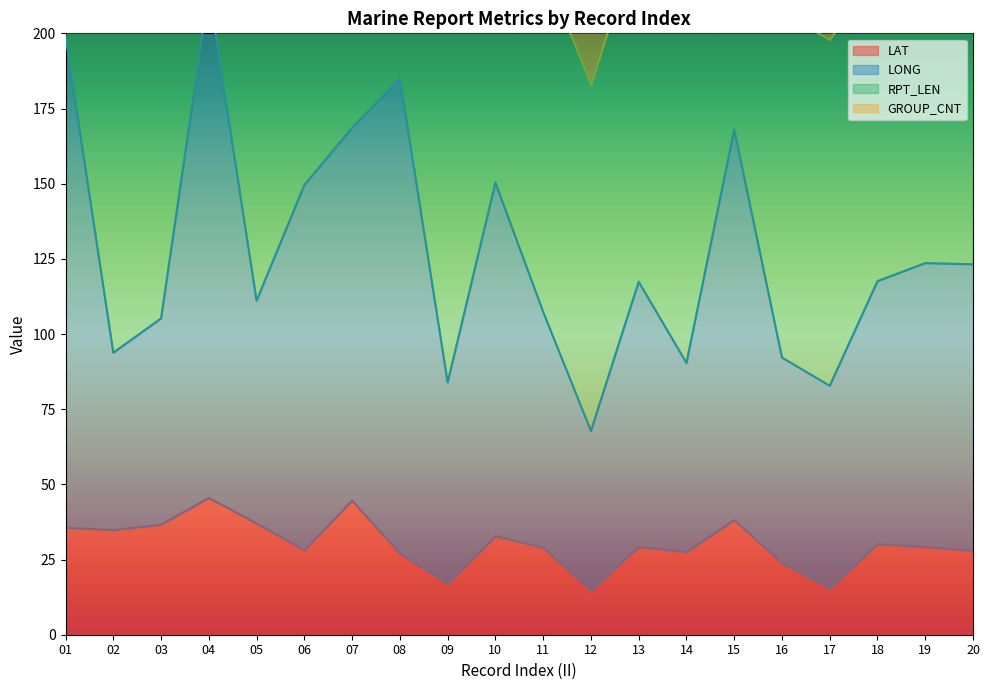

True or false: LAT and LONG intersect in this chart.

False